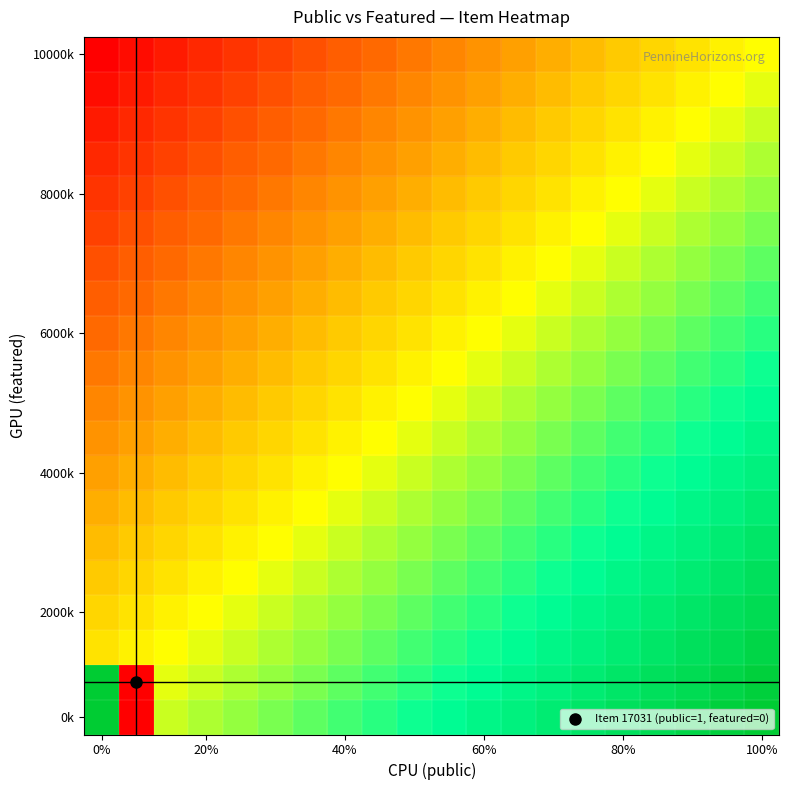

At which category is the sum across all series the highest?

100%